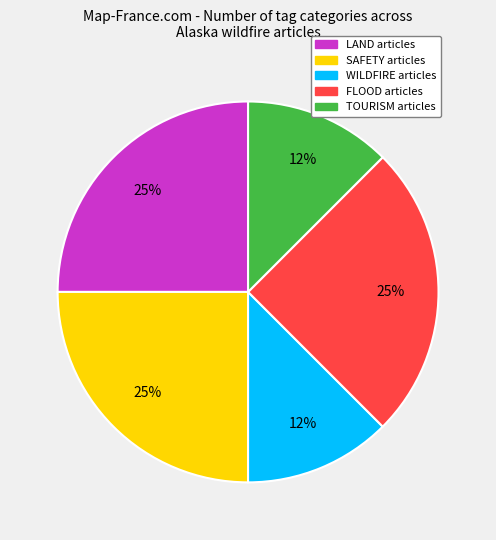

To the nearest percent, what is the average slice percentage?

20%